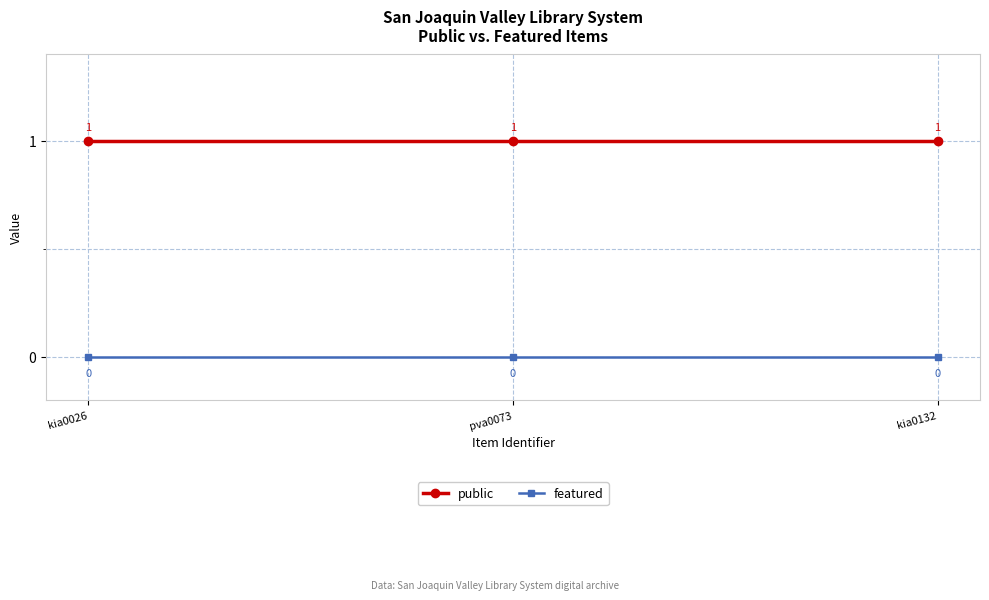

What is the difference between the highest and lowest values at pva0073?

1